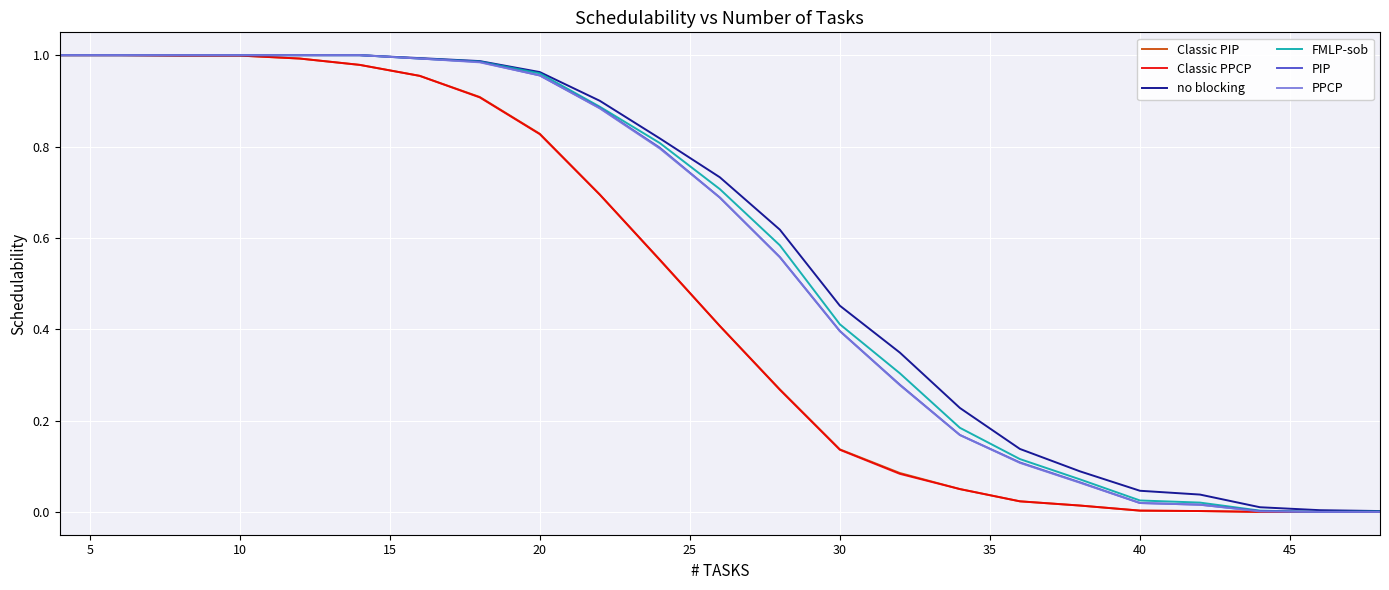

What is the sum of all no blocking values?

13.4